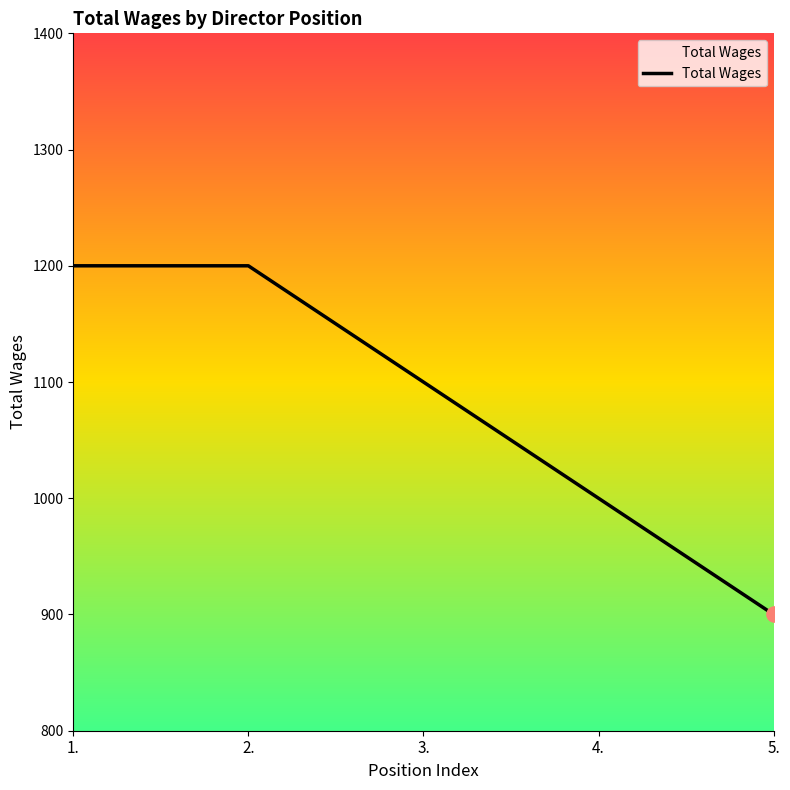

What is the change in value from 1. to 3.?

-100